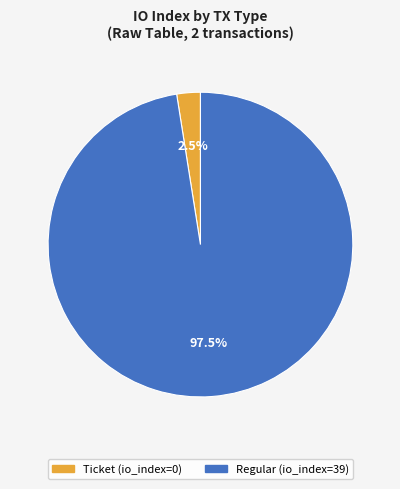

What is the majority slice?

Regular